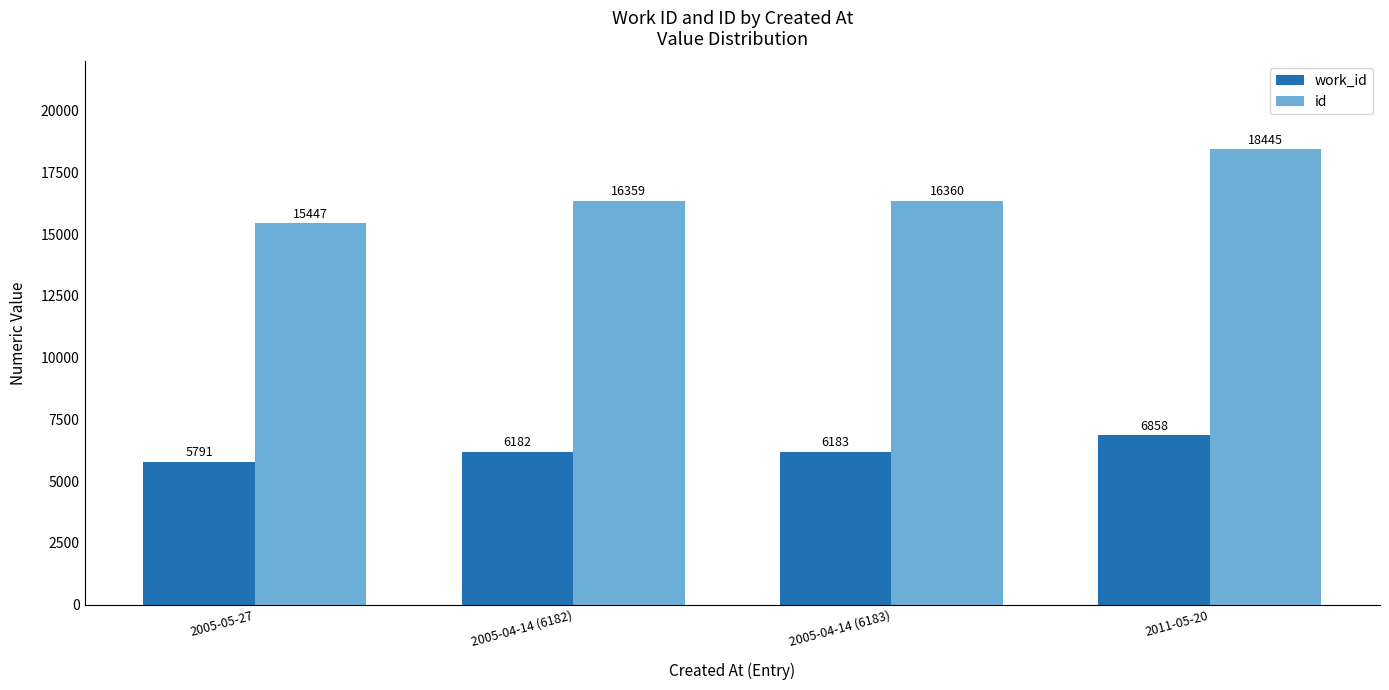

What is the difference between the work_id values at 2011-05-20 and 2005-04-14 (6183)?

675